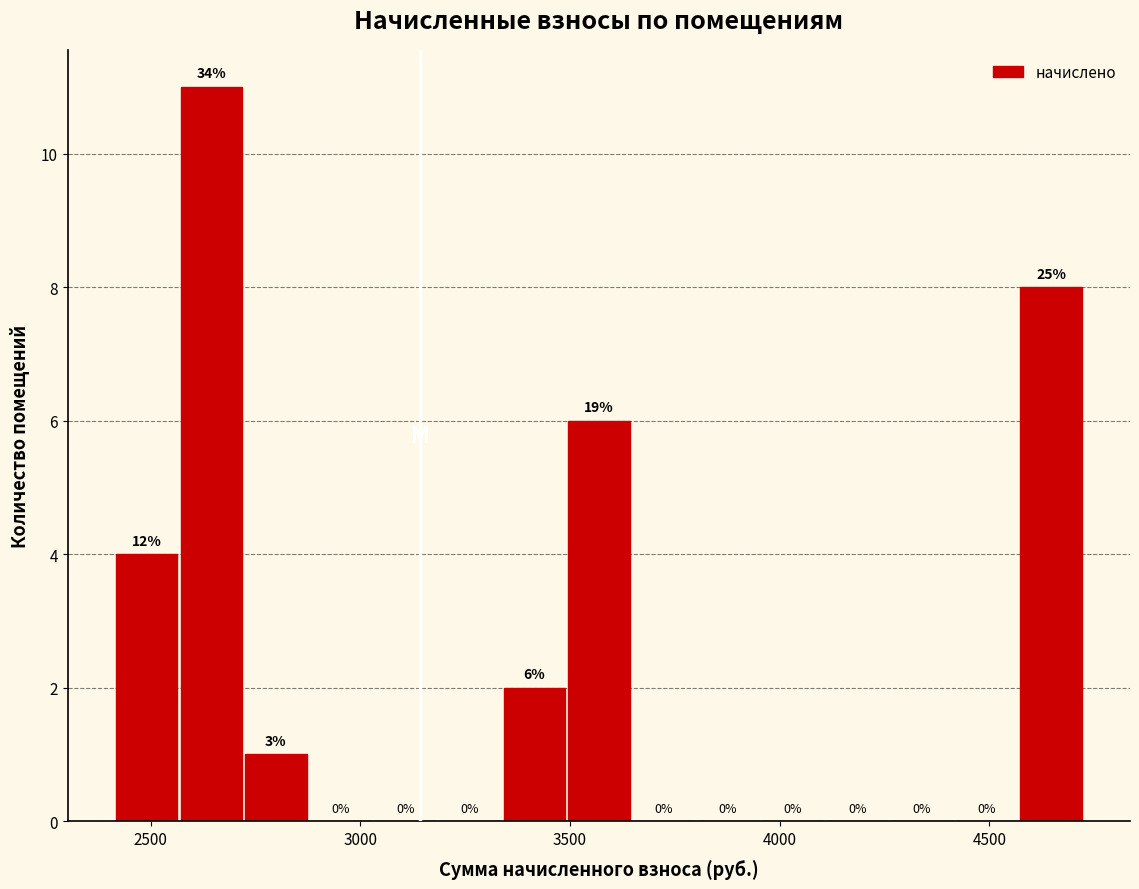

Read against the x-axis, roughly where is the centre of the tallest bar?

2650